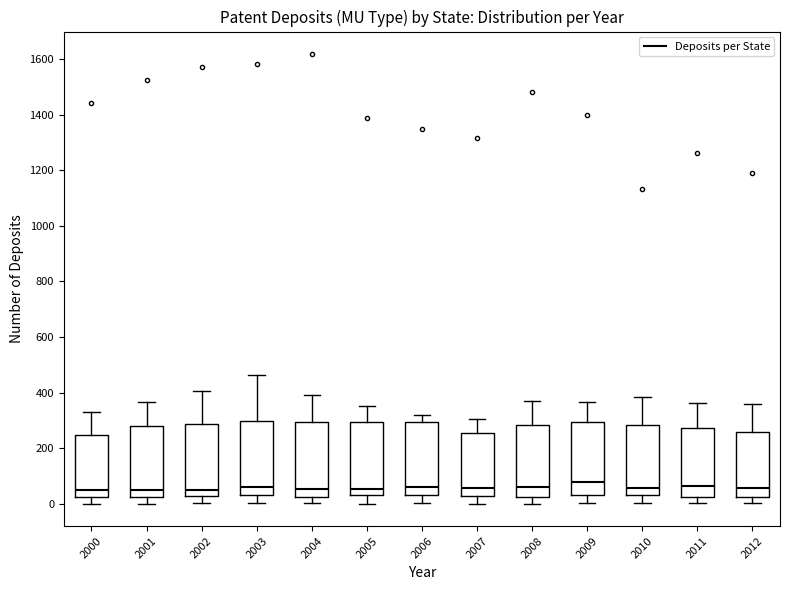

Reading left to right, read every box against the y-axis: the position of its median line, the range the box covers, and the ends of its whiskers. The values are not printed on the chart, so give them approximately, as read against the axis.

2000: median 60, box 20 to 240, whiskers 0 to 340
2001: median 40, box 20 to 280, whiskers 0 to 360
2002: median 40, box 20 to 280, whiskers 0 to 400
2003: median 60, box 40 to 300, whiskers 0 to 460
2004: median 60, box 20 to 300, whiskers 0 to 400
2005: median 60, box 40 to 300, whiskers 0 to 360
2006: median 60, box 20 to 300, whiskers 0 to 320
2007: median 60, box 20 to 260, whiskers 0 to 300
2008: median 60, box 20 to 280, whiskers 0 to 380
2009: median 80, box 40 to 300, whiskers 0 to 360
2010: median 60, box 40 to 280, whiskers 0 to 380
2011: median 60, box 20 to 280, whiskers 0 to 360
2012: median 60, box 20 to 260, whiskers 0 to 360